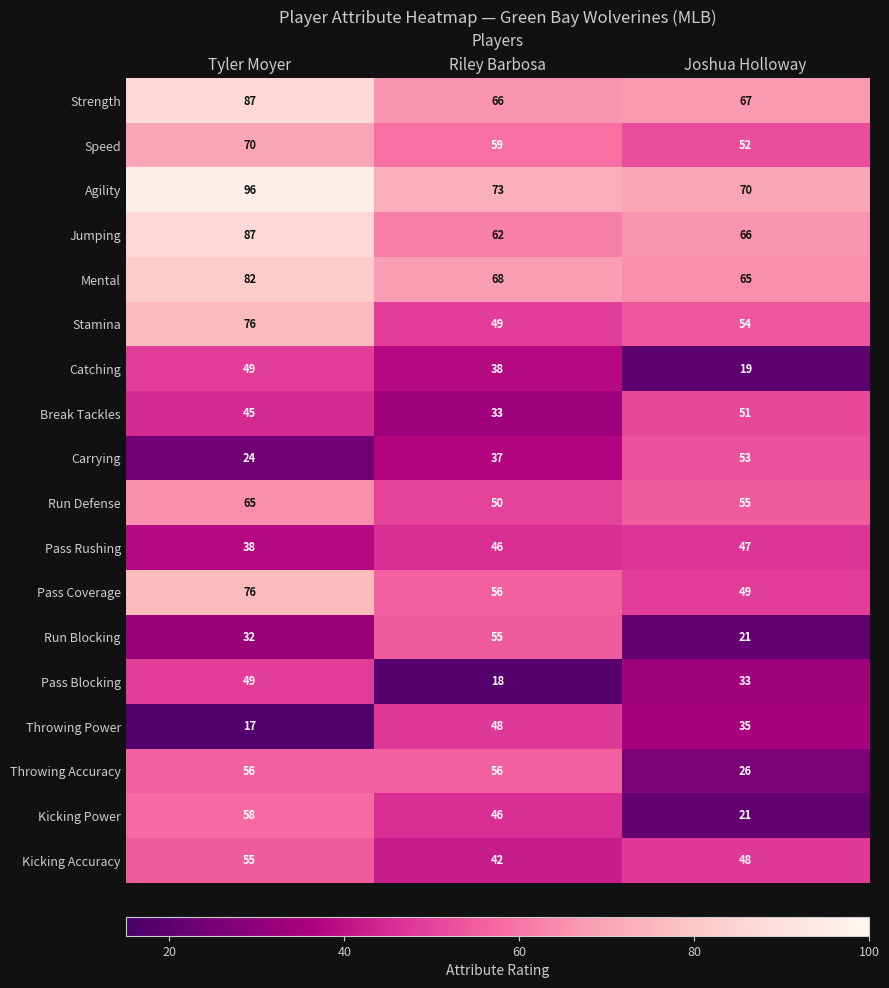

Which category has the highest value across all series?

Tyler Moyer